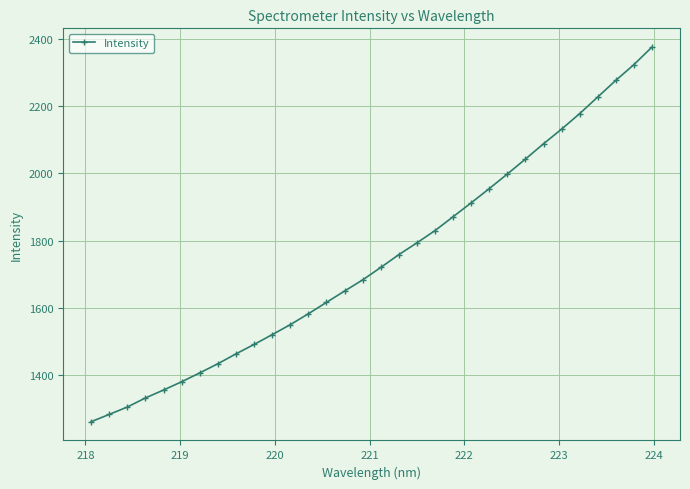

What is the greatest value displayed?

2375.3